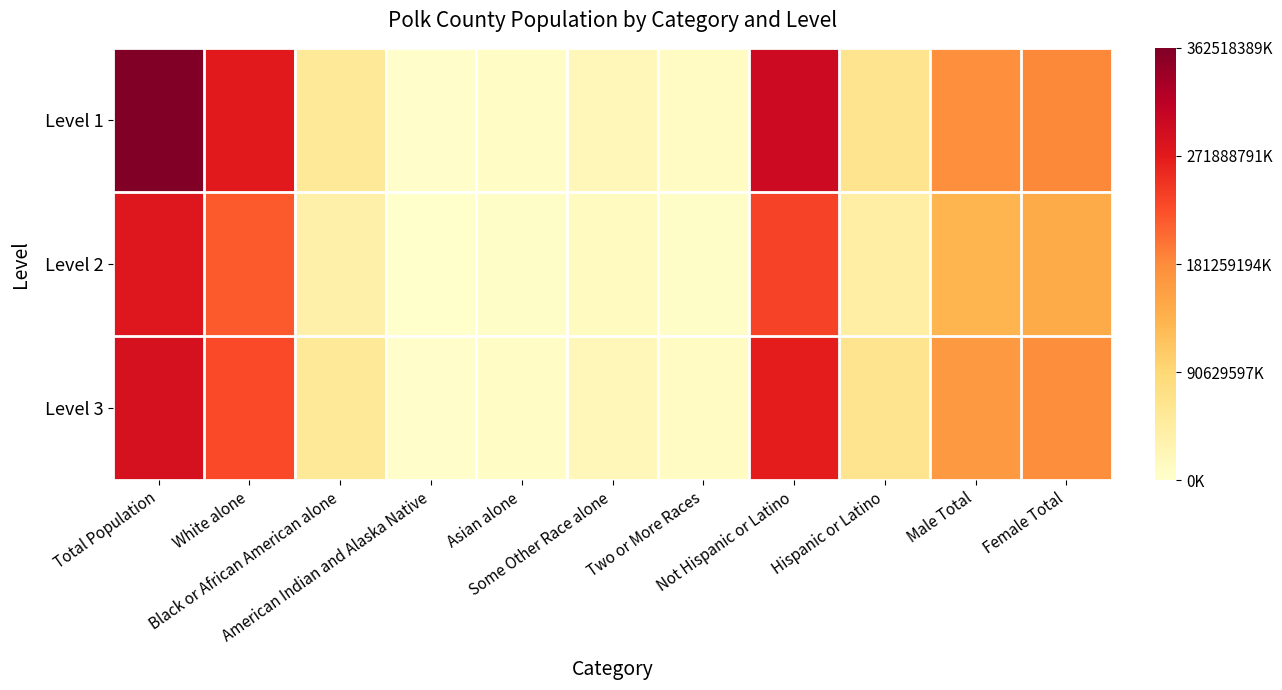

How many series are shown in this chart?

3